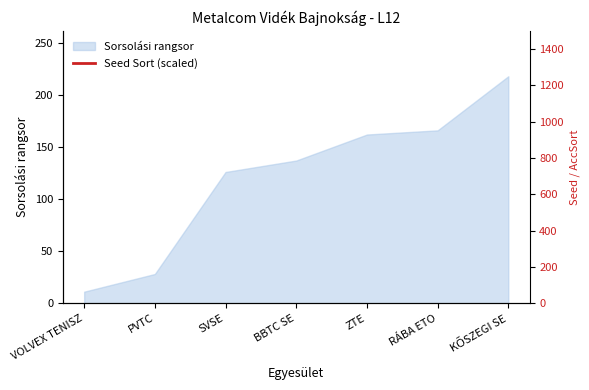

Is the value of Seed Sort (scaled) at RÁBA ETO greater than the value of AccSort at RÁBA ETO?

No